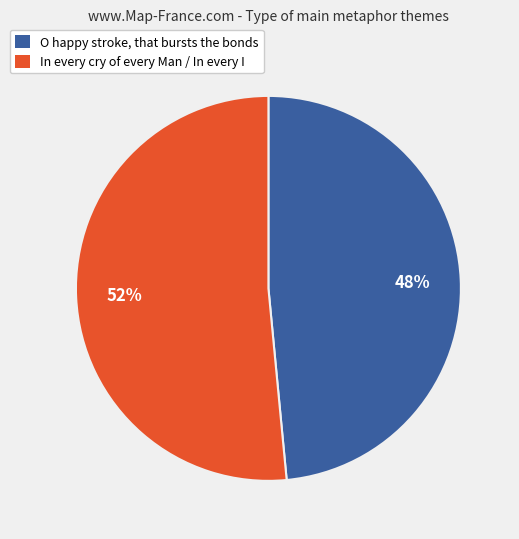

Between In every cry of every Man / In every I and O happy stroke, that bursts the bonds, which is larger?

In every cry of every Man / In every I